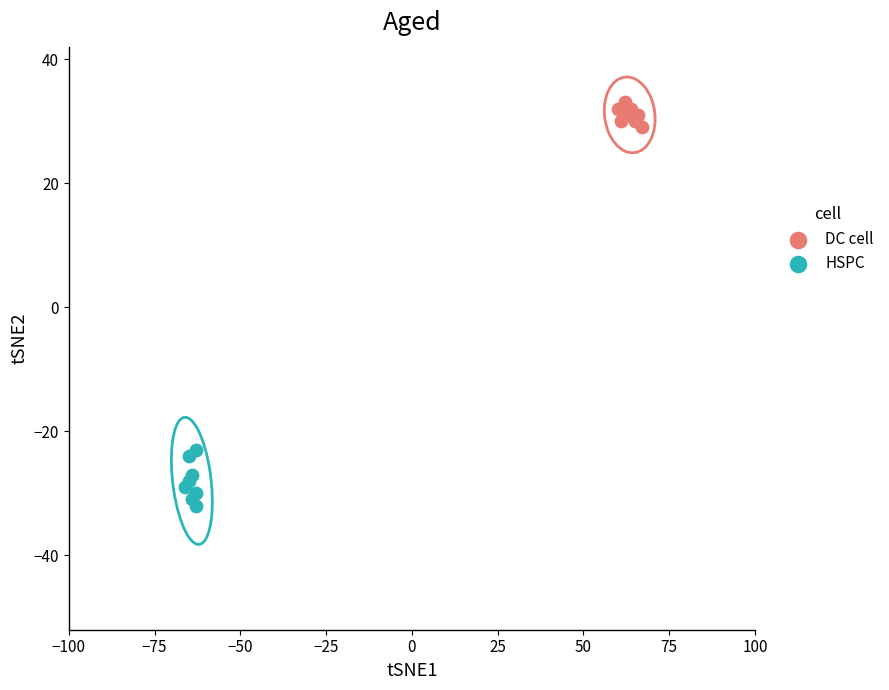

Which series reaches the minimum Y coordinate?

HSPC